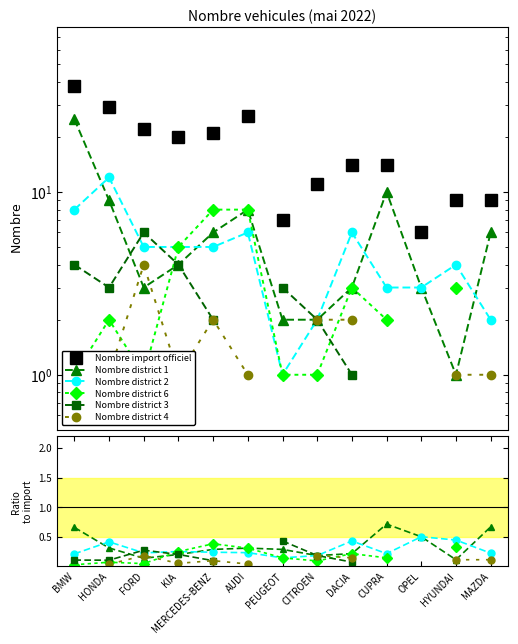

What is the total value across all series at HONDA?

29.9